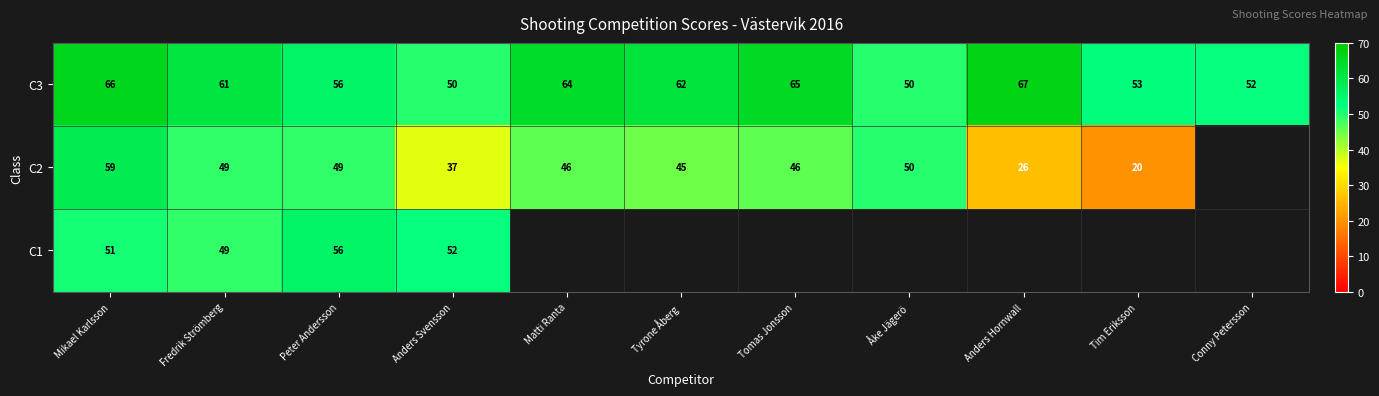

Between Fredrik Strömberg and Anders Hornwall, which is larger?

Anders Hornwall